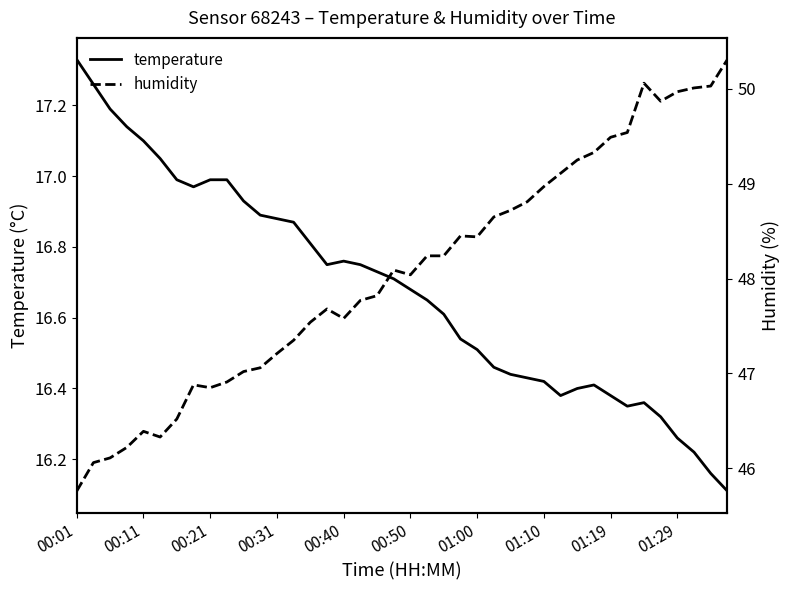

Reading left to right, what are all the values shown in this chart?

temperature: 17.3	17.3	17.2	17.1	17.1	17.1	17.0	17.0	17.0	17.0	16.9	16.9	16.9	16.9	16.8	16.8	16.8	16.8	16.7	16.7	16.7	16.6	16.6	16.5	16.5	16.5	16.4	16.4	16.4	16.4	16.4	16.4	16.4	16.4	16.4	16.3	16.3	16.2	16.2	16.1
humidity: 45.8	46.1	46.1	46.2	46.4	46.3	46.5	46.9	46.9	46.9	47.0	47.1	47.2	47.4	47.5	47.7	47.6	47.8	47.8	48.1	48.0	48.2	48.2	48.5	48.4	48.6	48.7	48.8	49.0	49.1	49.2	49.3	49.5	49.5	50.1	49.9	50.0	50.0	50.0	50.3